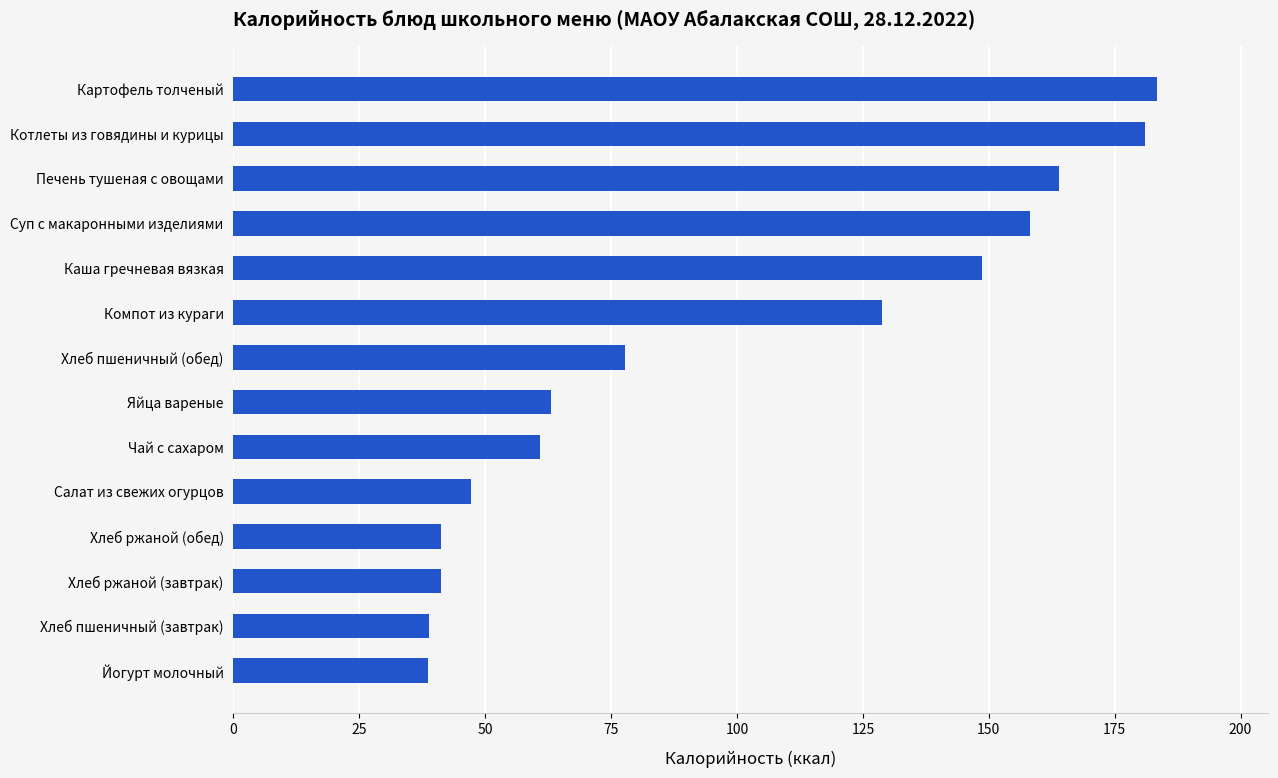

What is the greatest value displayed?

183.5